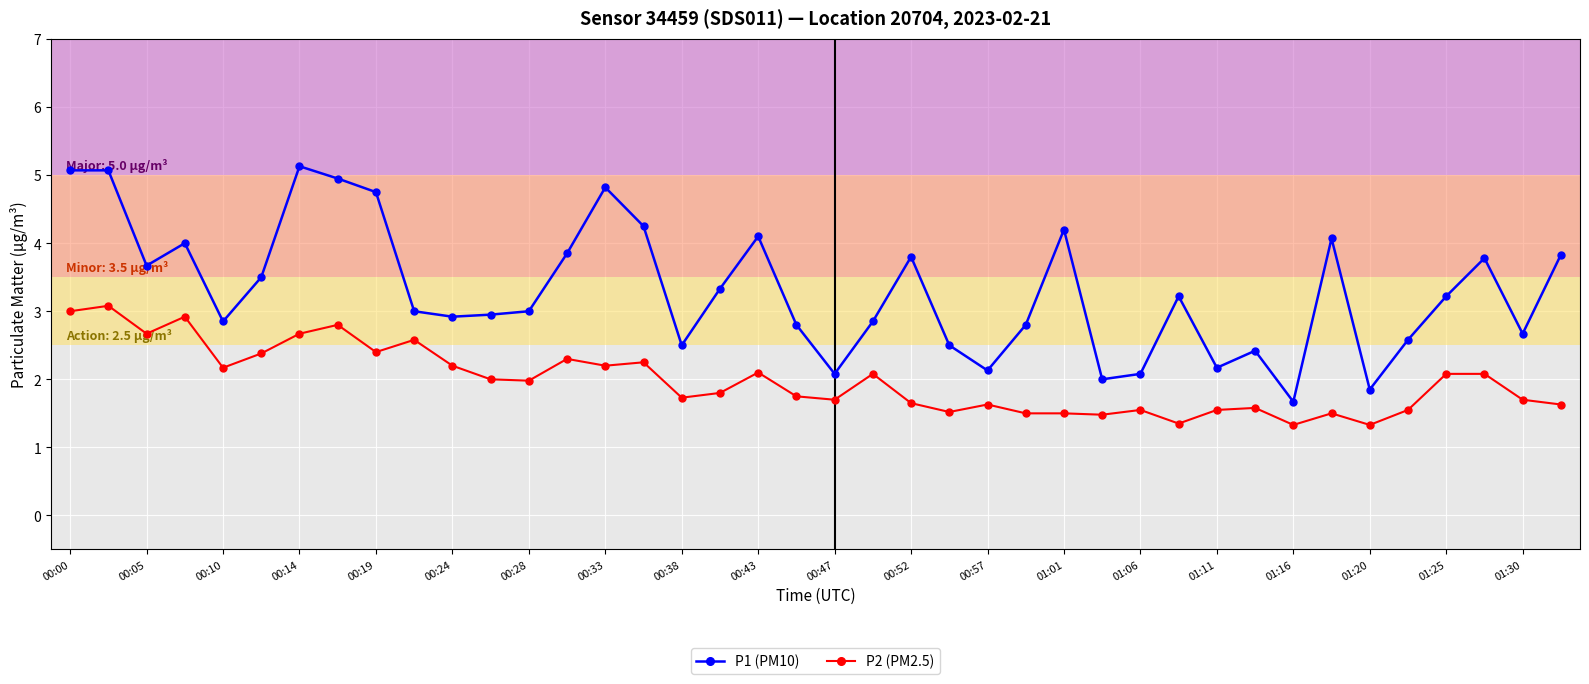

Which series has the largest total across all categories?

P1 (PM10)